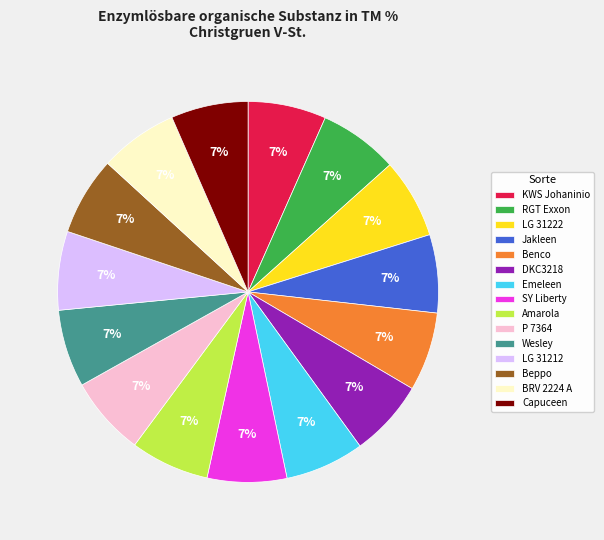

How many segments does this pie chart have?

15